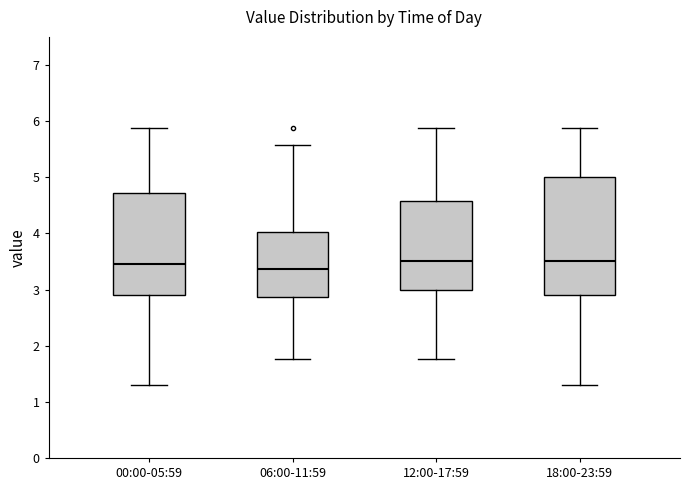

Comparing the boxes themselves (not the whiskers), which one is the tallest?

18:00-23:59